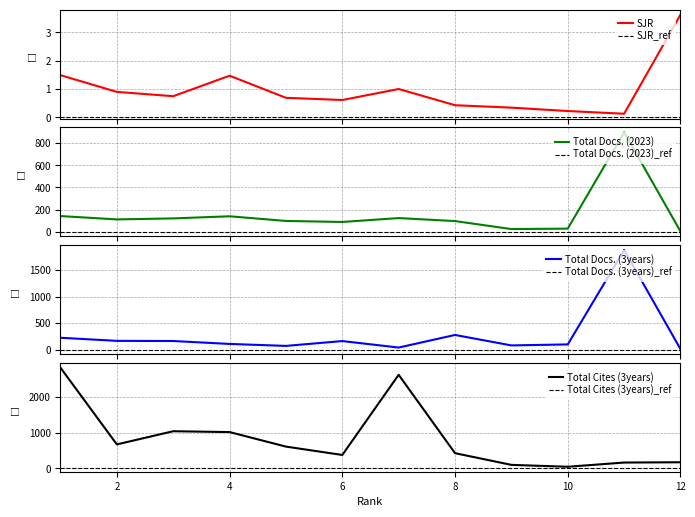

True or false: SJR and Total Cites (3years) cross at least once.

False